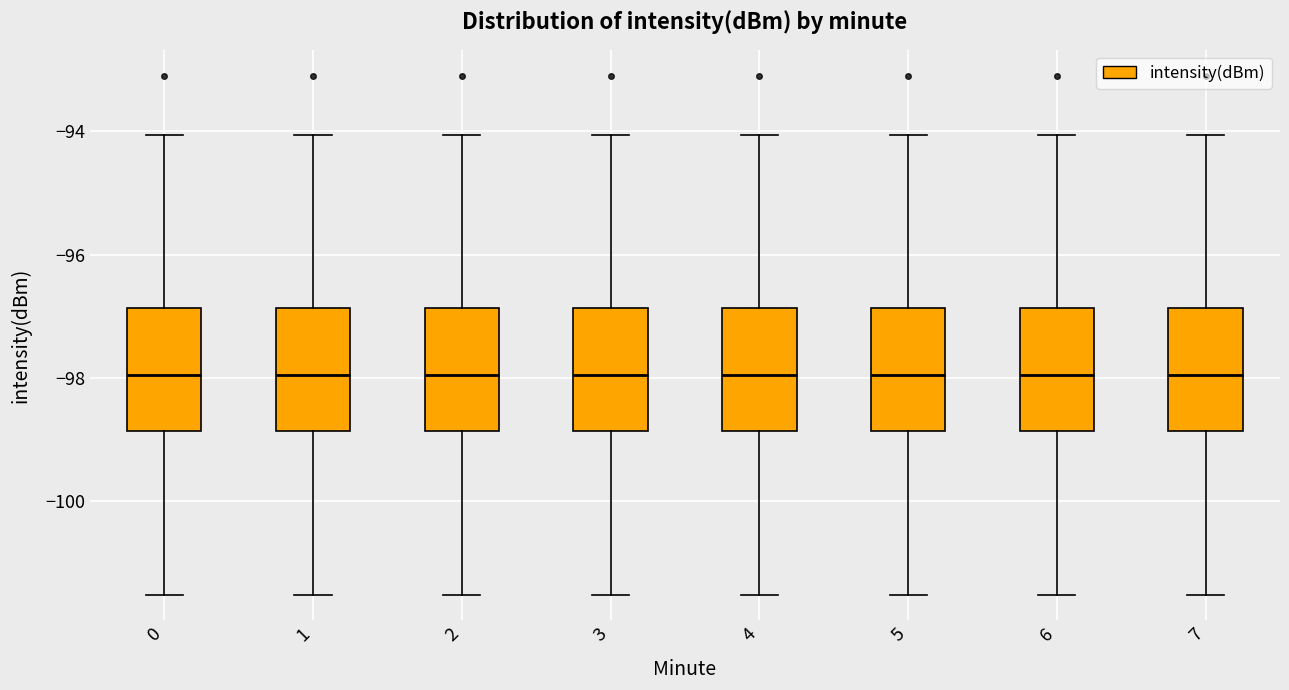

Where does the median line of the box at x = 2 sit on the y-axis? The values are not printed on the chart, so give them approximately, as read against the axis.

-98.0